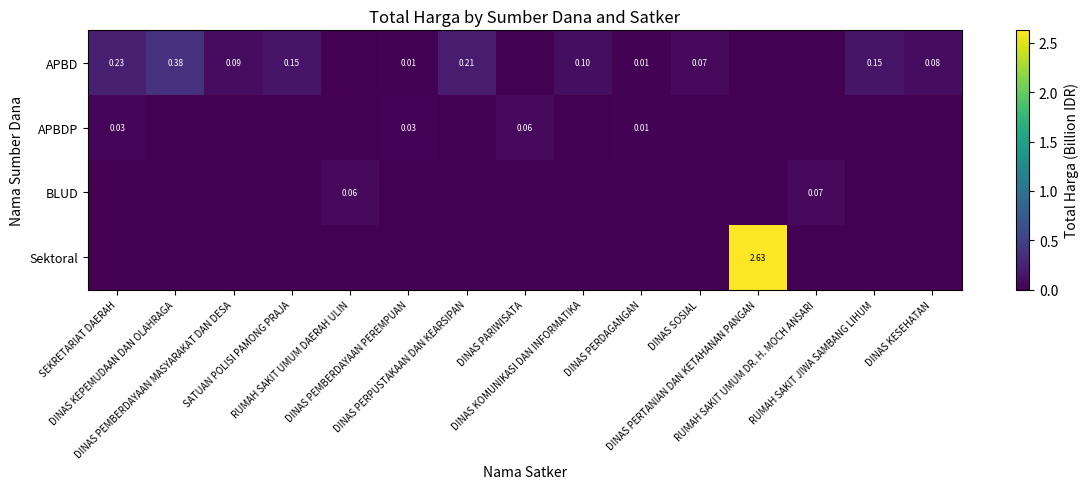

Count the number of categories in the chart.

15